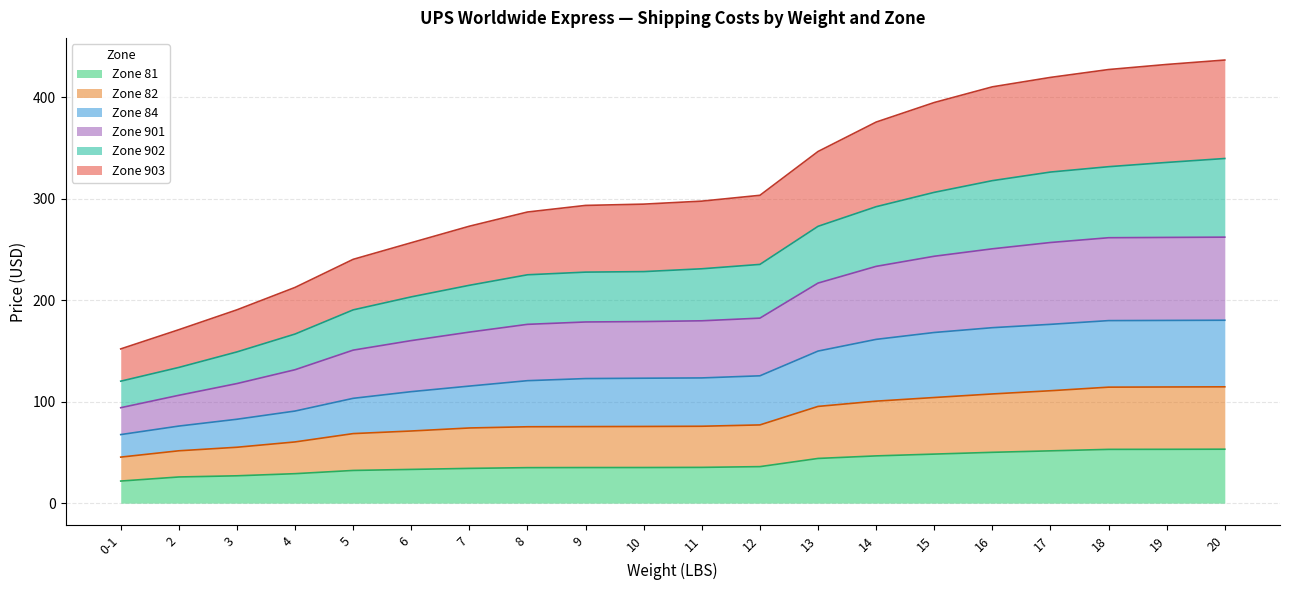

True or false: Zone 82 and Zone 901 intersect in this chart.

False